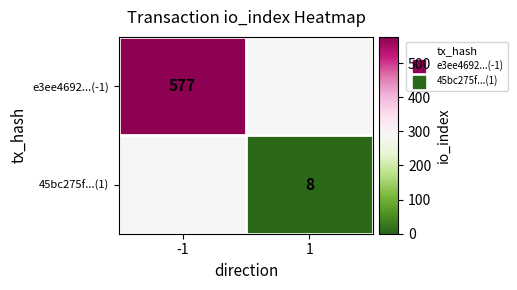

How many values in e3ee4692...(-1) are above zero?

1